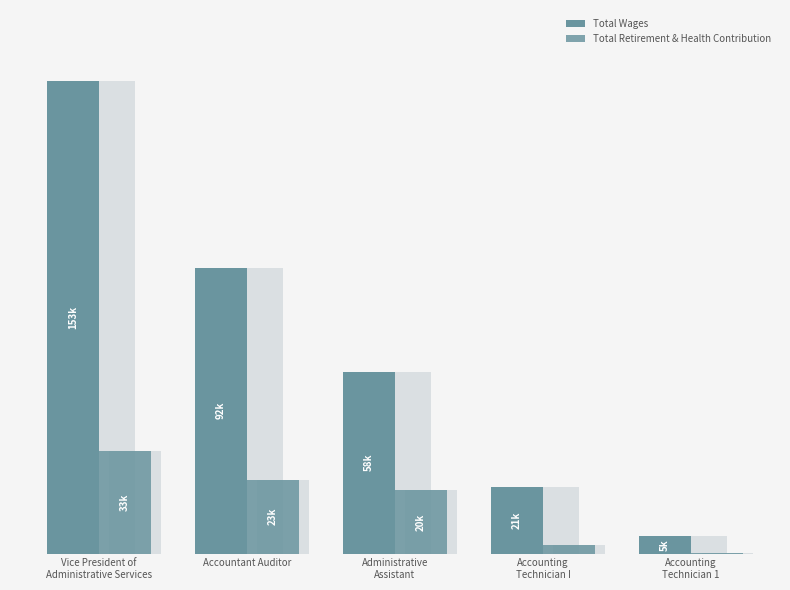

Does the chart contain stacked bars?

No